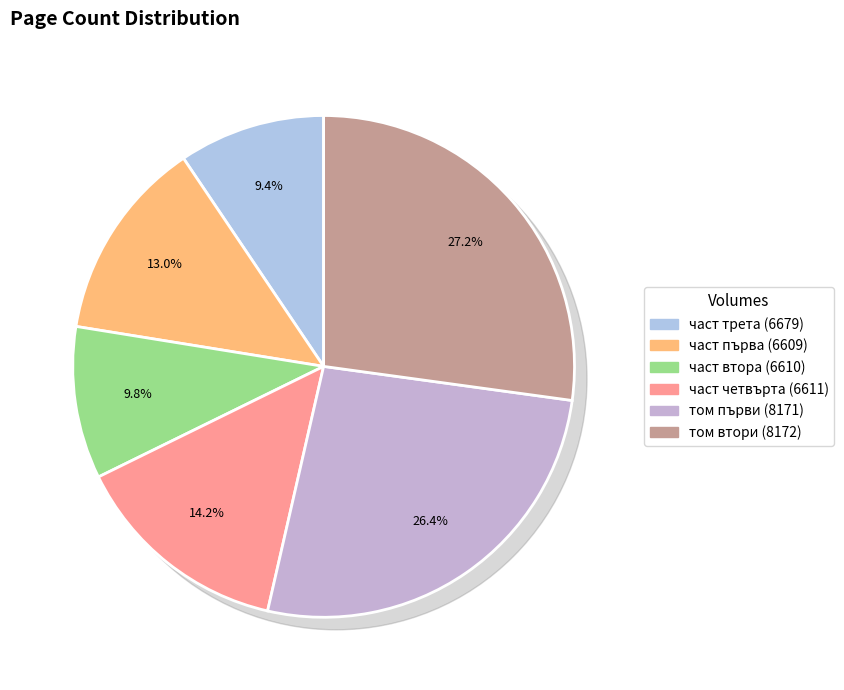

What is the ratio of the value at част четвърта (6611) to the value at том втори (8172)?

0.5